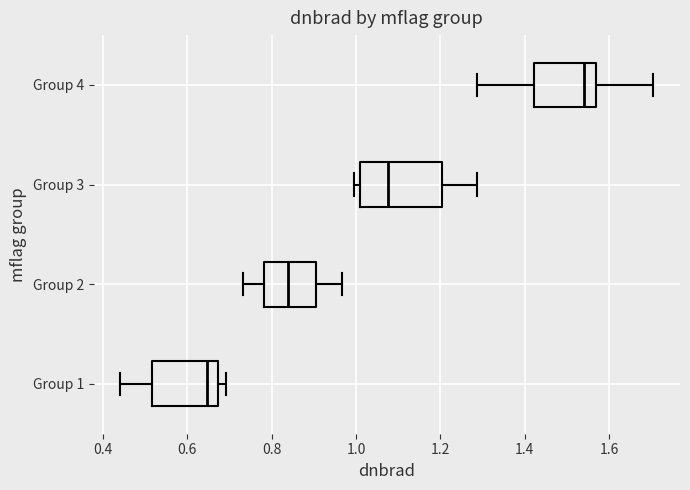

Reading bottom to top, read every box against the x-axis: the position of its median line, the range the box covers, and the ends of its whiskers. The values are not printed on the chart, so give them approximately, as read against the axis.

Group 1: median 0.64, box 0.52 to 0.68, whiskers 0.44 to 0.70
Group 2: median 0.84, box 0.78 to 0.90, whiskers 0.74 to 0.96
Group 3: median 1.08, box 1.00 to 1.20, whiskers 1.00 (just left of the box's left edge) to 1.28
Group 4: median 1.54, box 1.42 to 1.58, whiskers 1.28 to 1.70